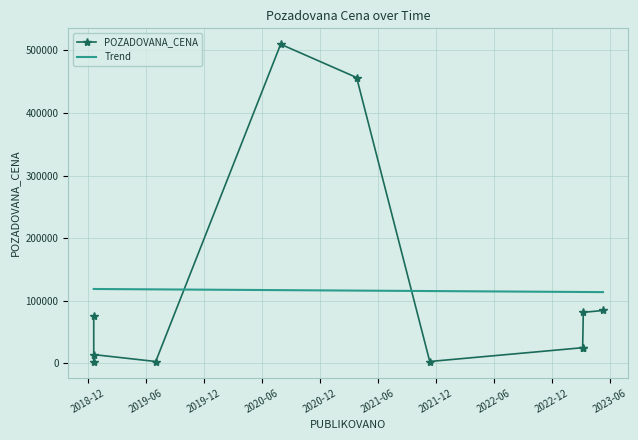

Read the value at 2023-05-10.

84500